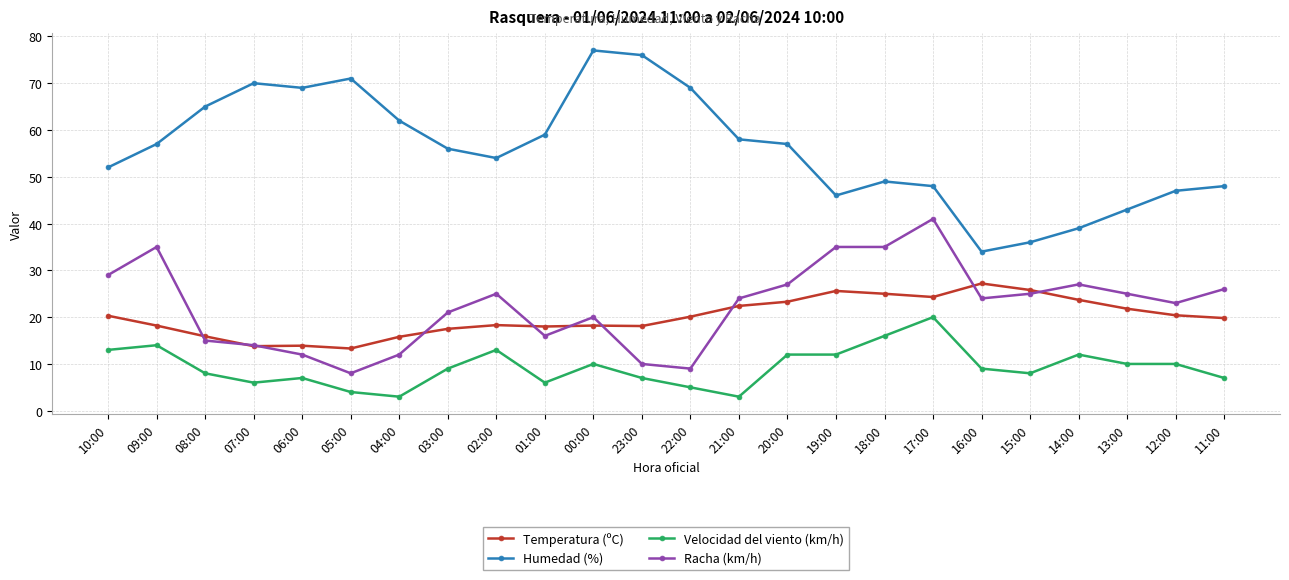

True or false: Humedad (%) and Temperatura (ºC) intersect in this chart.

False